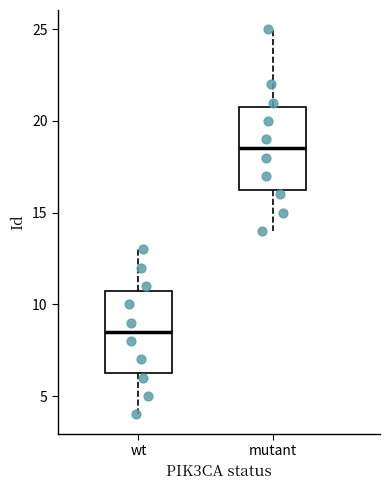

Where does the lower whisker of the box for wt end on the y-axis? The values are not printed on the chart, so give them approximately, as read against the axis.

4.0